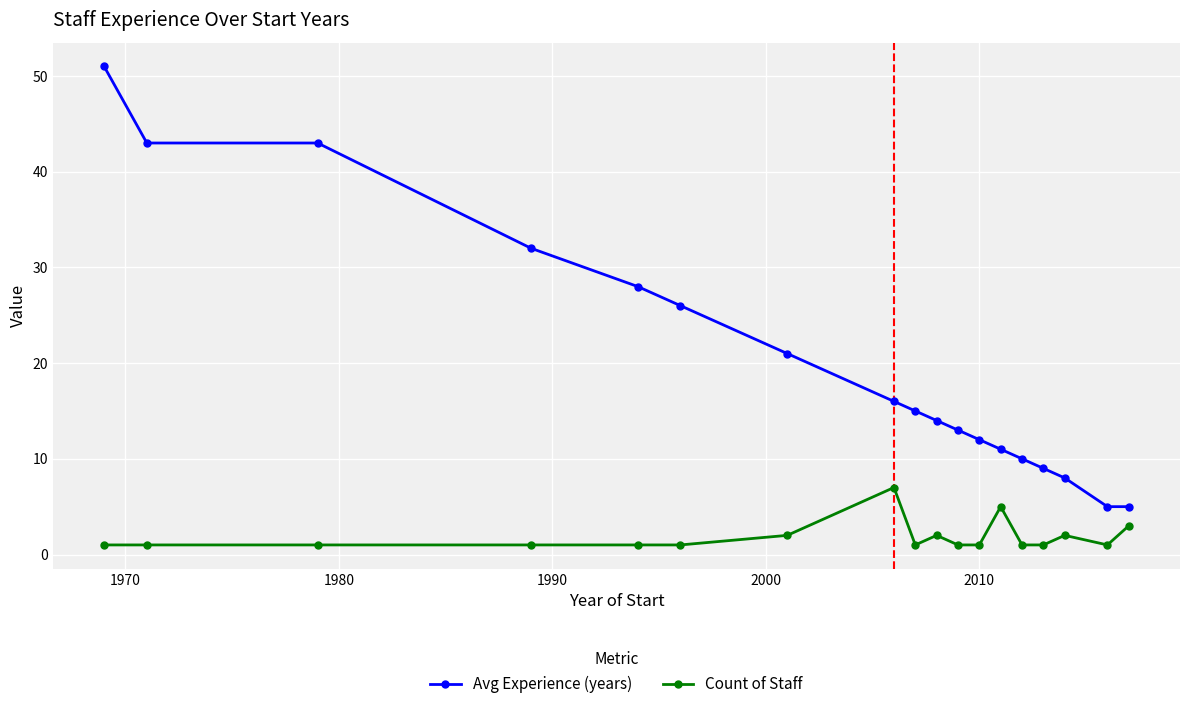

What is the highest value of the Avg Experience (years) series?

51